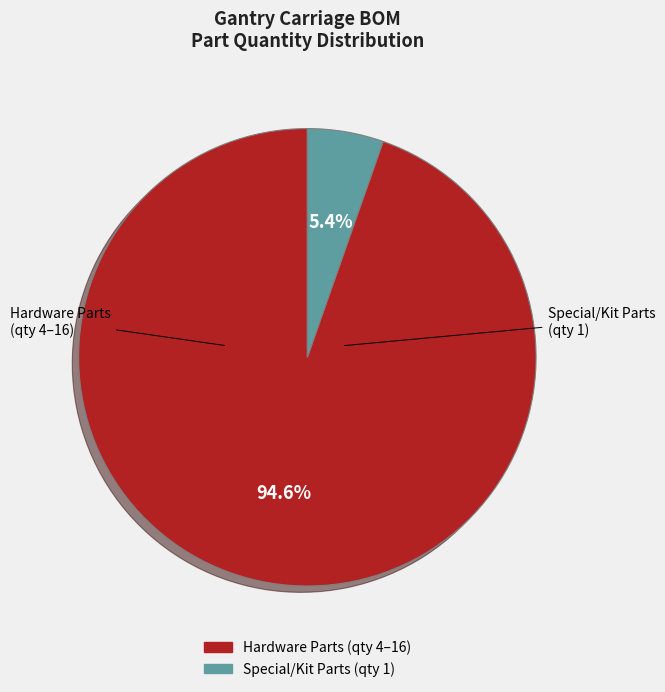

Is there a majority slice in this chart?

Yes